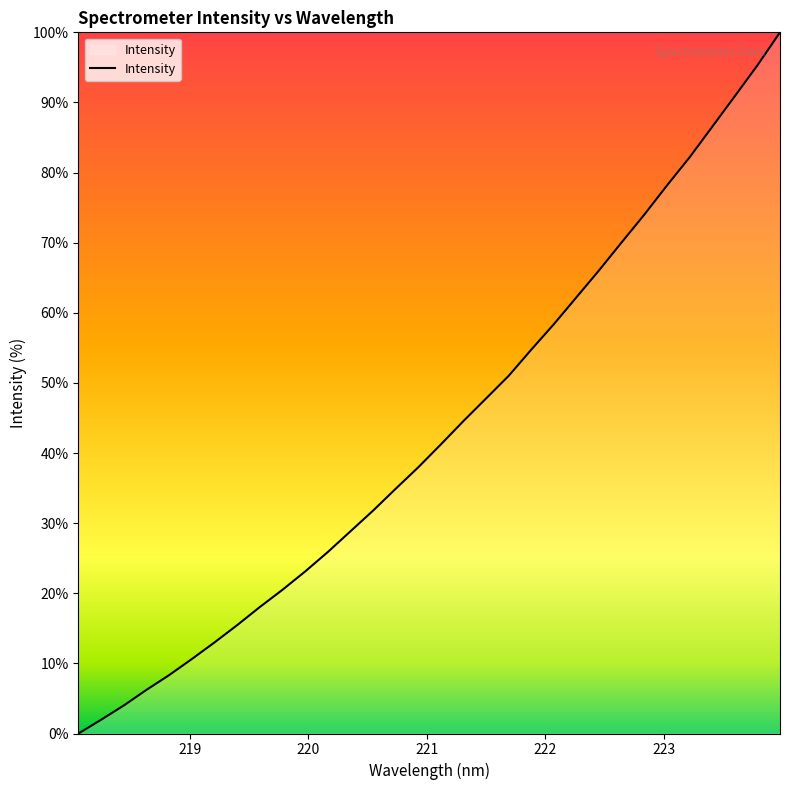

What is the greatest value displayed?

100.0